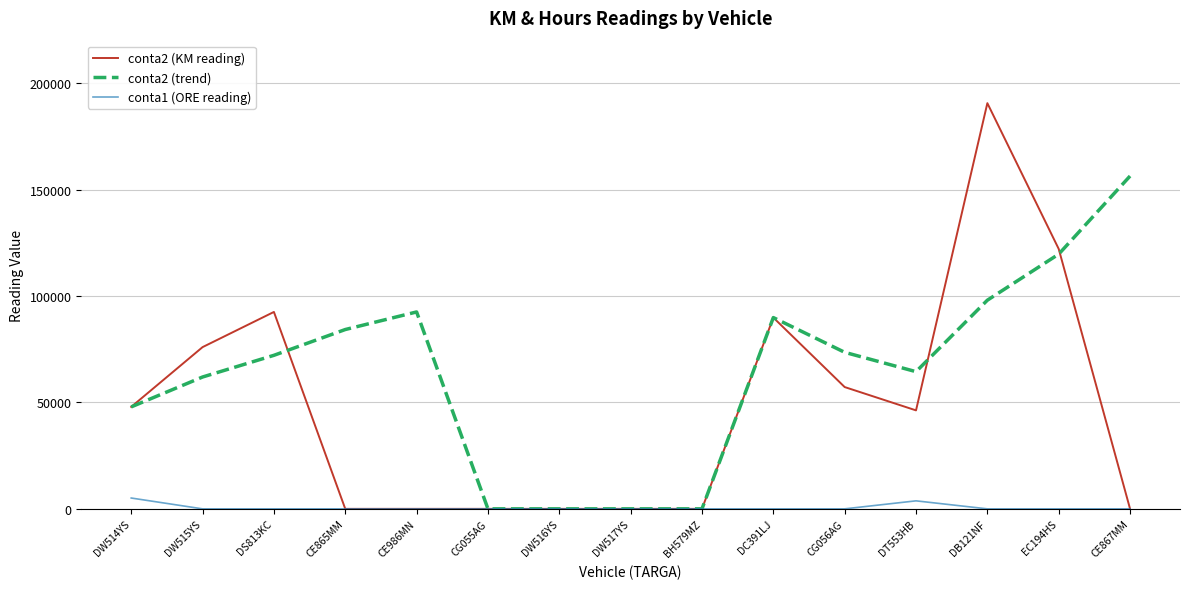

Rank the series by their average value, from highest to lowest.

conta2 (trend), conta2 (KM reading), conta1 (ORE reading)